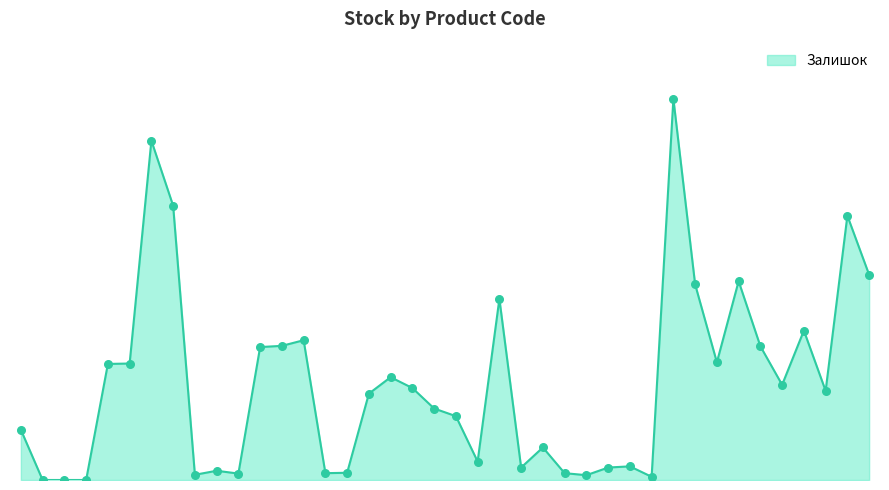

Does the chart have visible grid lines?

No